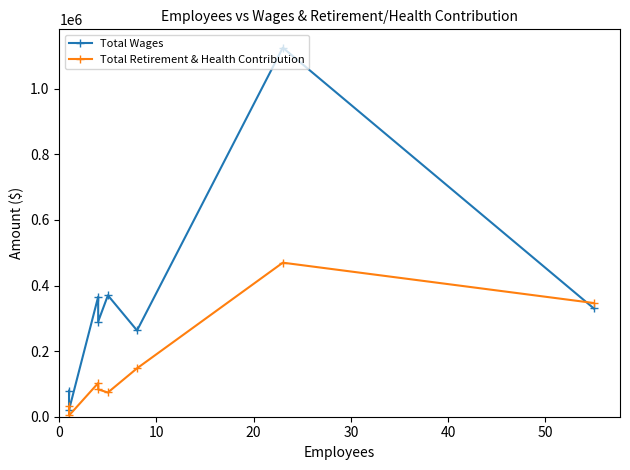

Which series ends up on top after the final intersection of Total Retirement & Health Contribution and Total Wages?

Total Retirement & Health Contribution